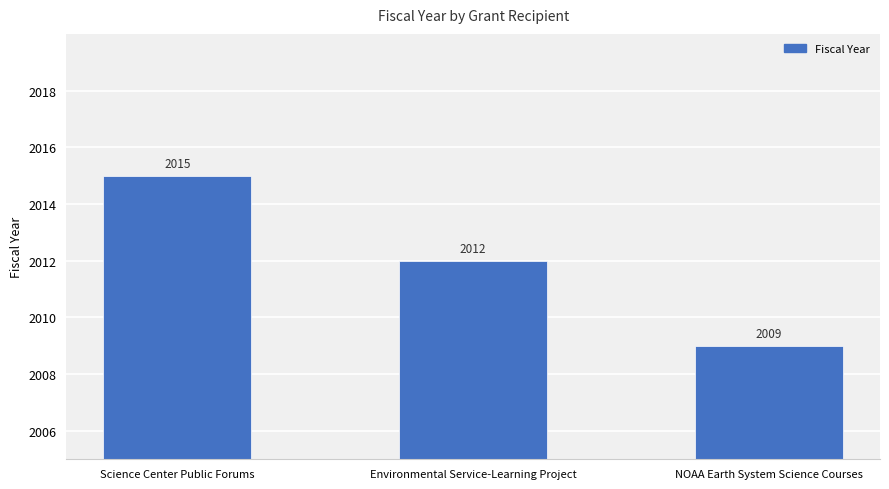

Reading right to left, list all the values displayed in this chart.

2009	2012	2015